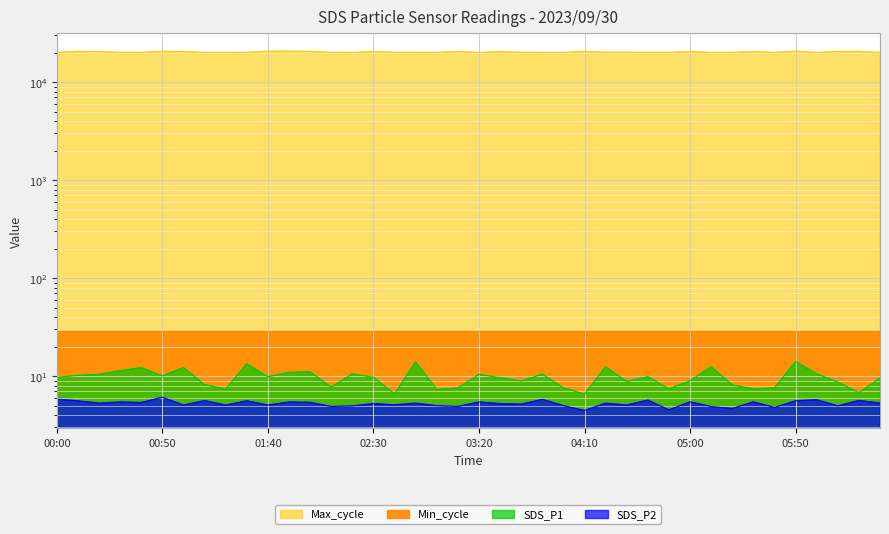

True or false: SDS_P1 has more than 2 points higher than both neighbors.

True